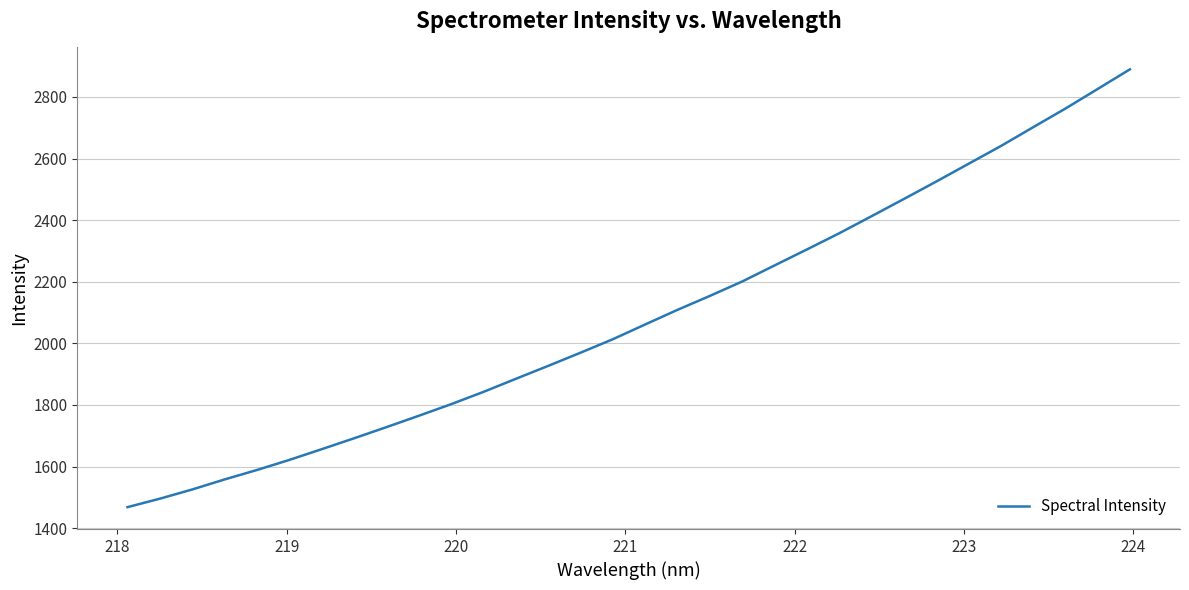

What is the difference between the maximum and minimum values?

1421.4